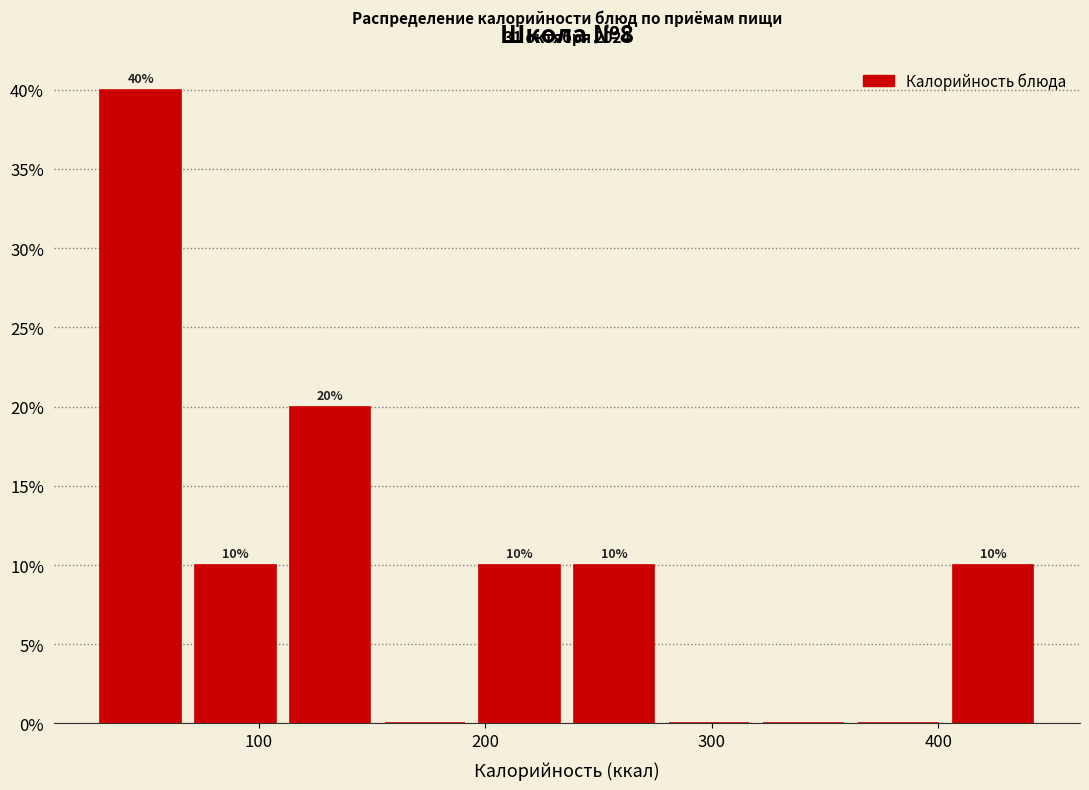

Which range on the x-axis has the tallest bar?

30 to 70